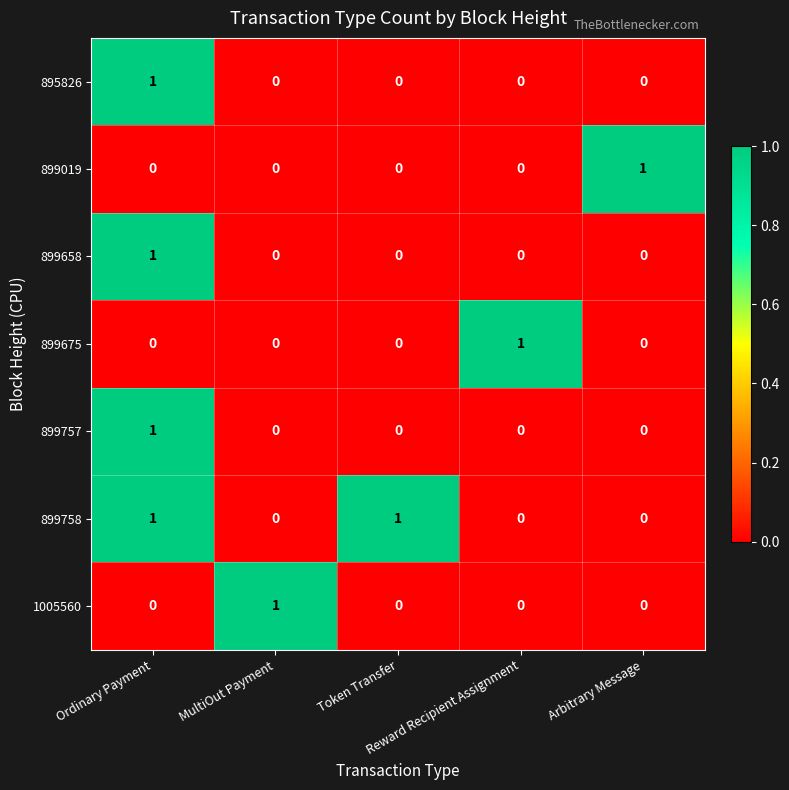

Which series has the largest total across all categories?

899758